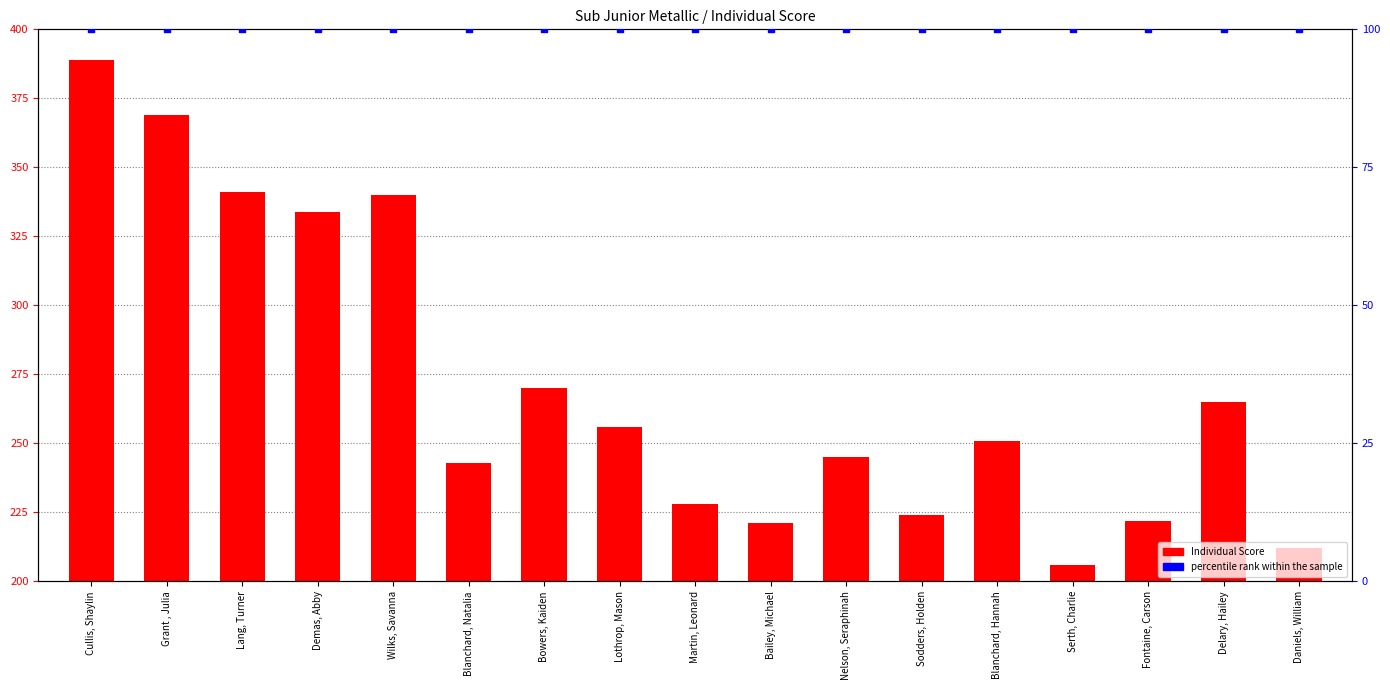

Which series has the widest spread of Y values?

Individual Score